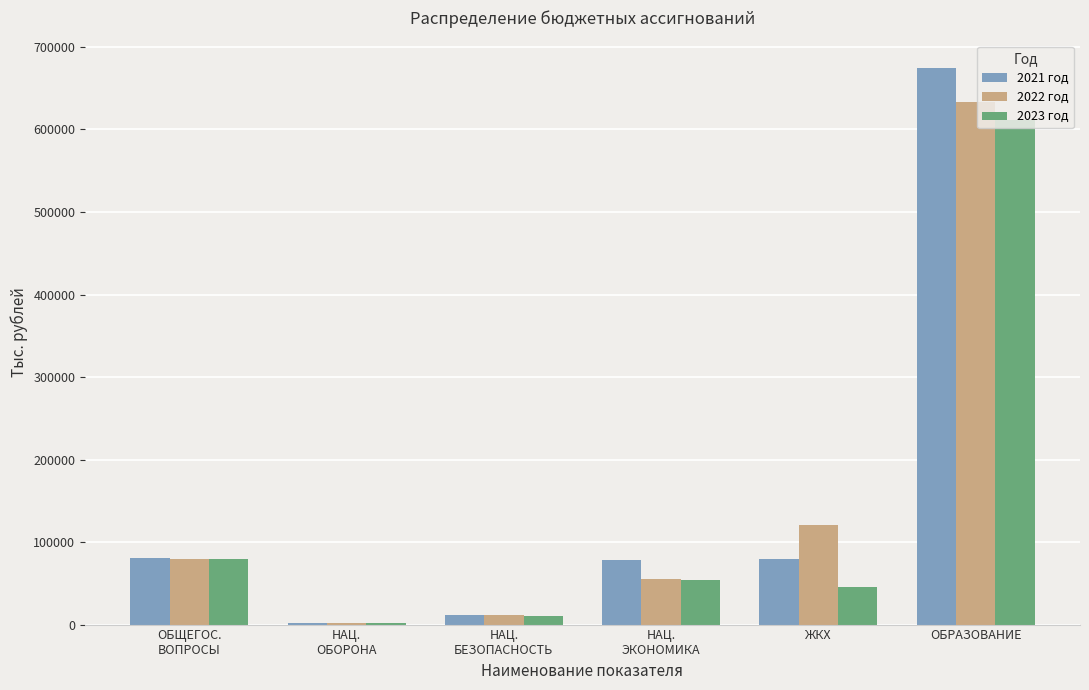

What is the sum of the 2021 год values at ЖКХ and ОБРАЗОВАНИЕ?

753327.7